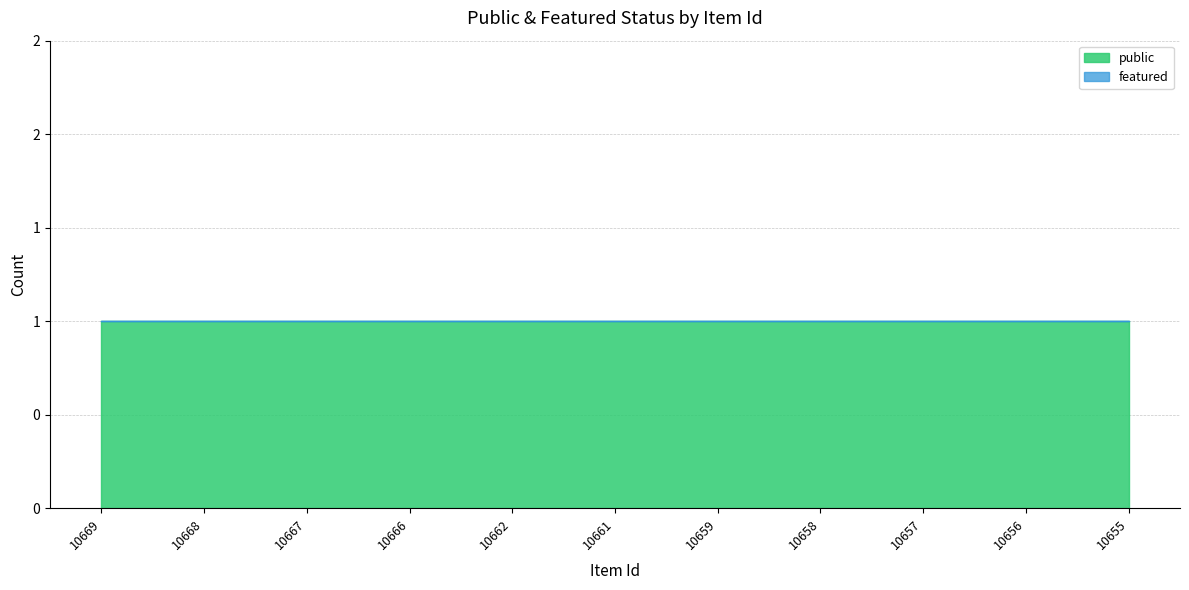

At 10661, list the series in order from smallest to largest.

featured, public